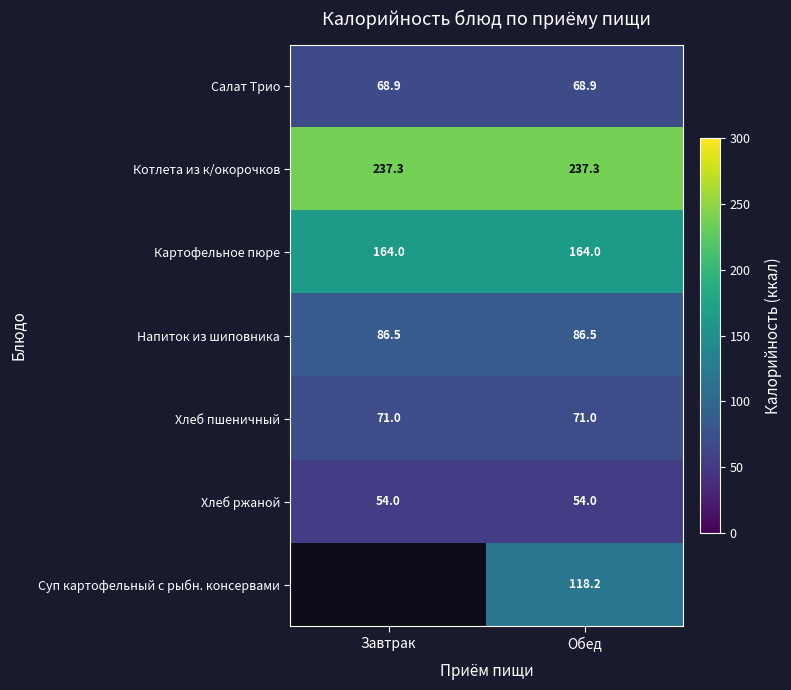

Is the value of Хлеб ржаной at Обед greater than the value of Салат Трио at Обед?

No